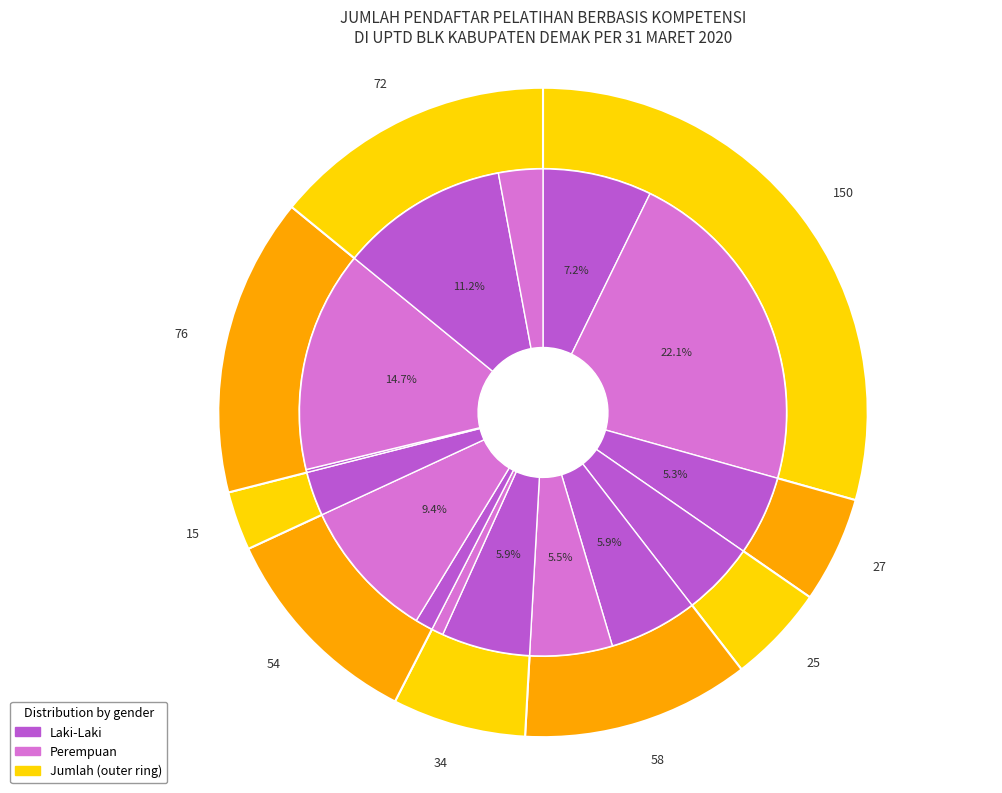

What percentage is NOT represented by Menjahit?

83.8%